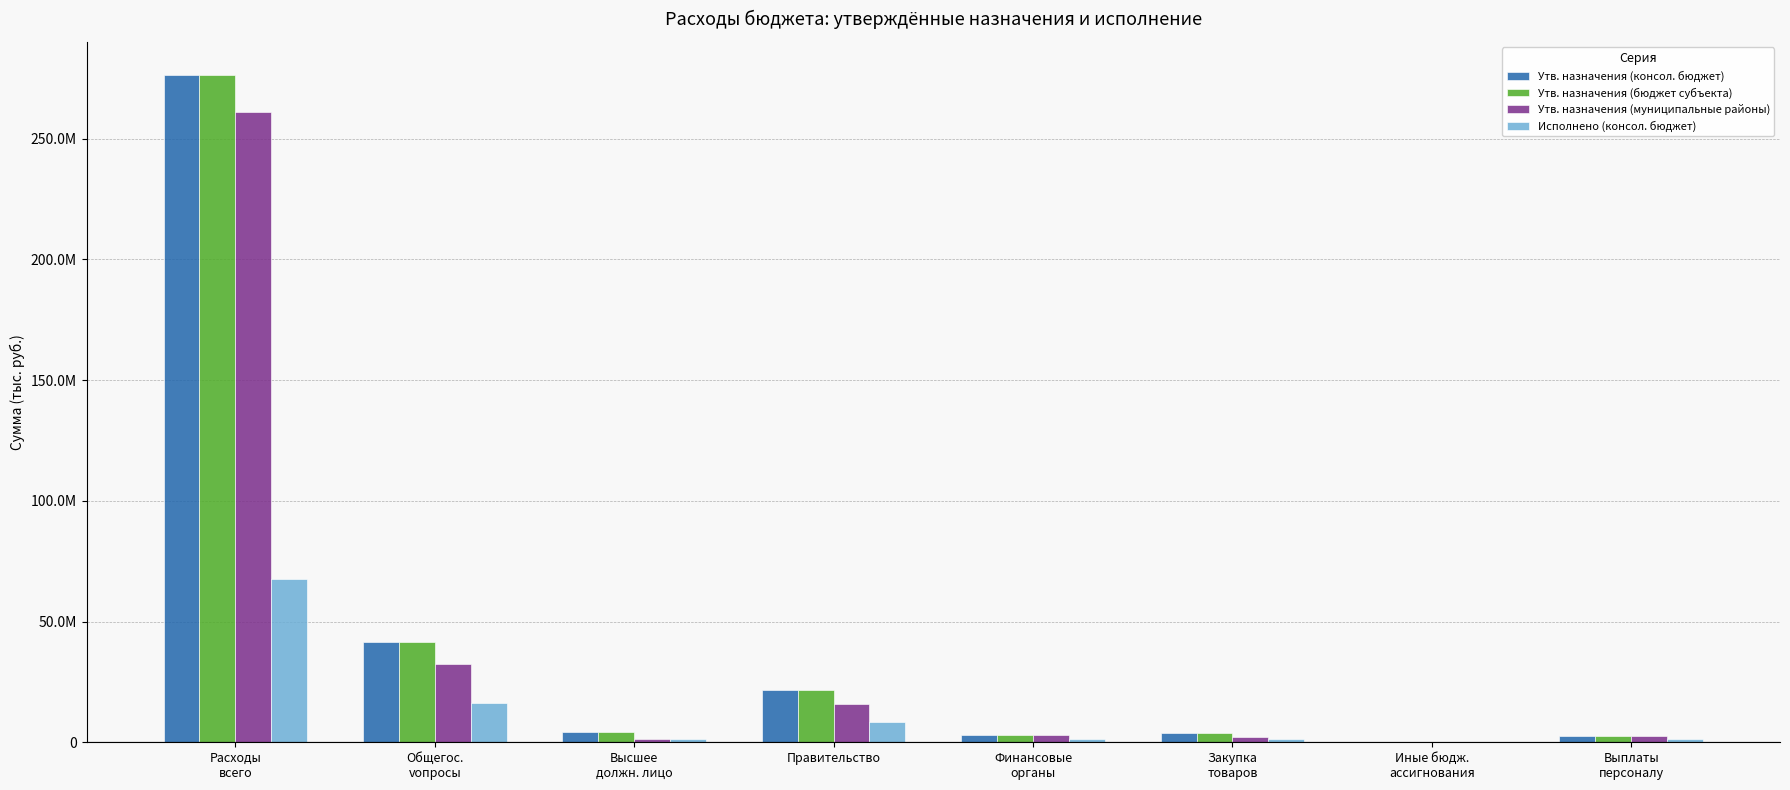

What are all the series names shown in the legend?

Утв. назначения (консол. бюджет), Утв. назначения (бюджет субъекта), Утв. назначения (муниципальные районы), Исполнено (консол. бюджет)